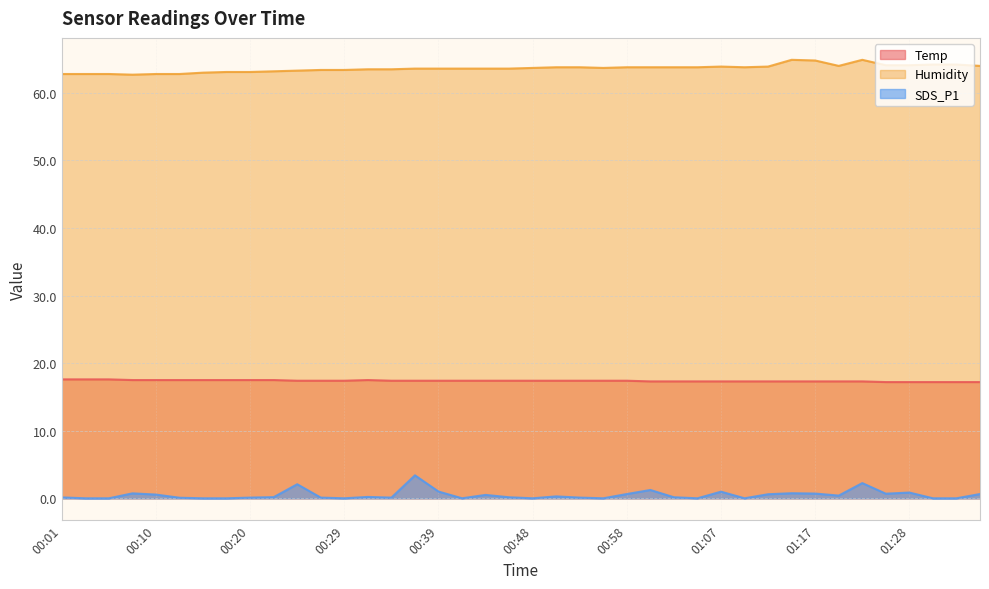

Where is the first local minimum for Humidity?

00:08